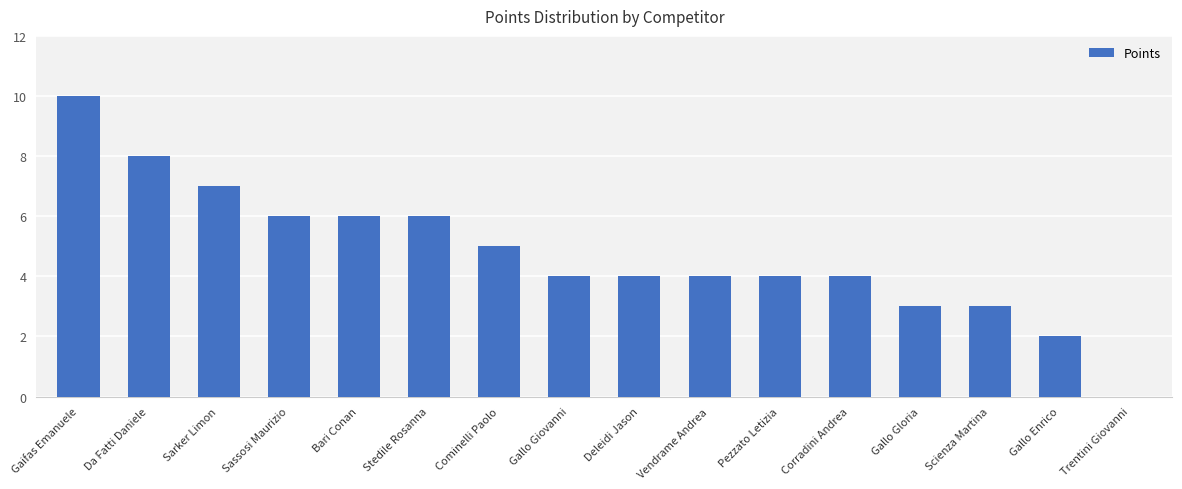

Is it true that the value at Gaifas Emanuele is 3?

False